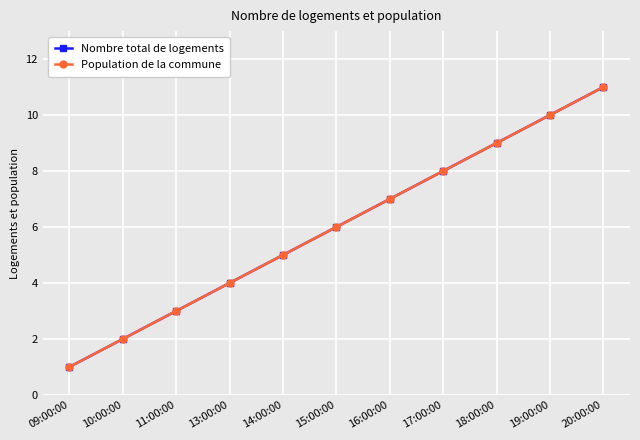

How many lines are shown in the chart?

2